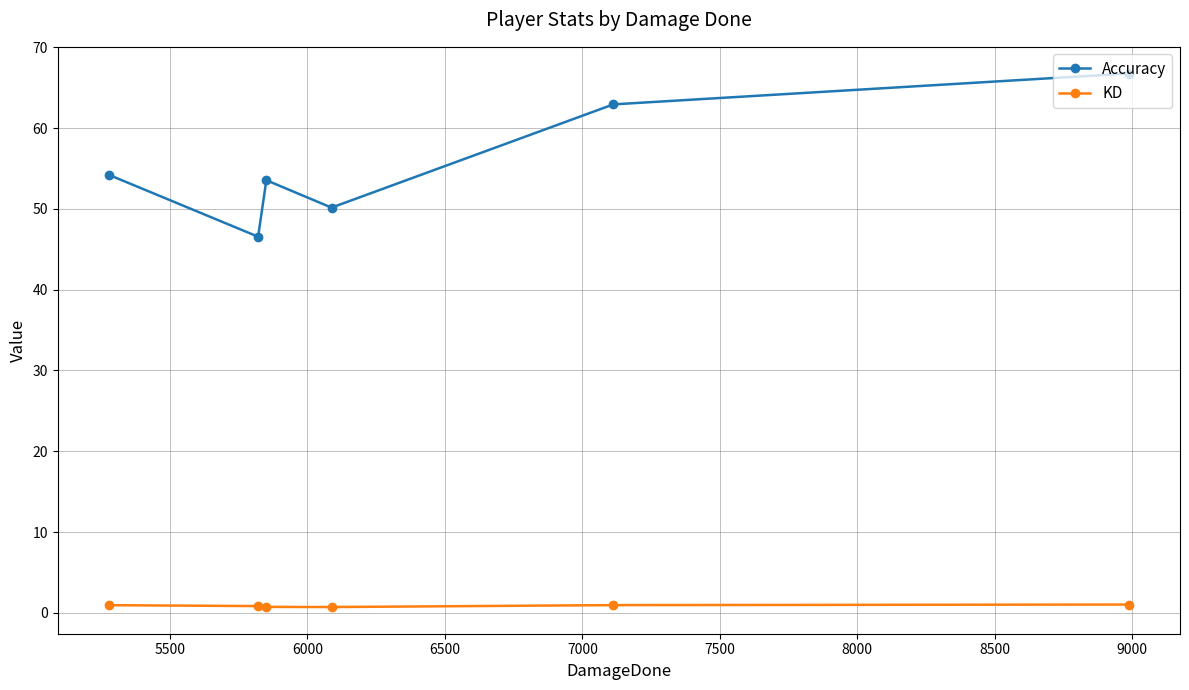

What is the sum of all KD values?

5.2